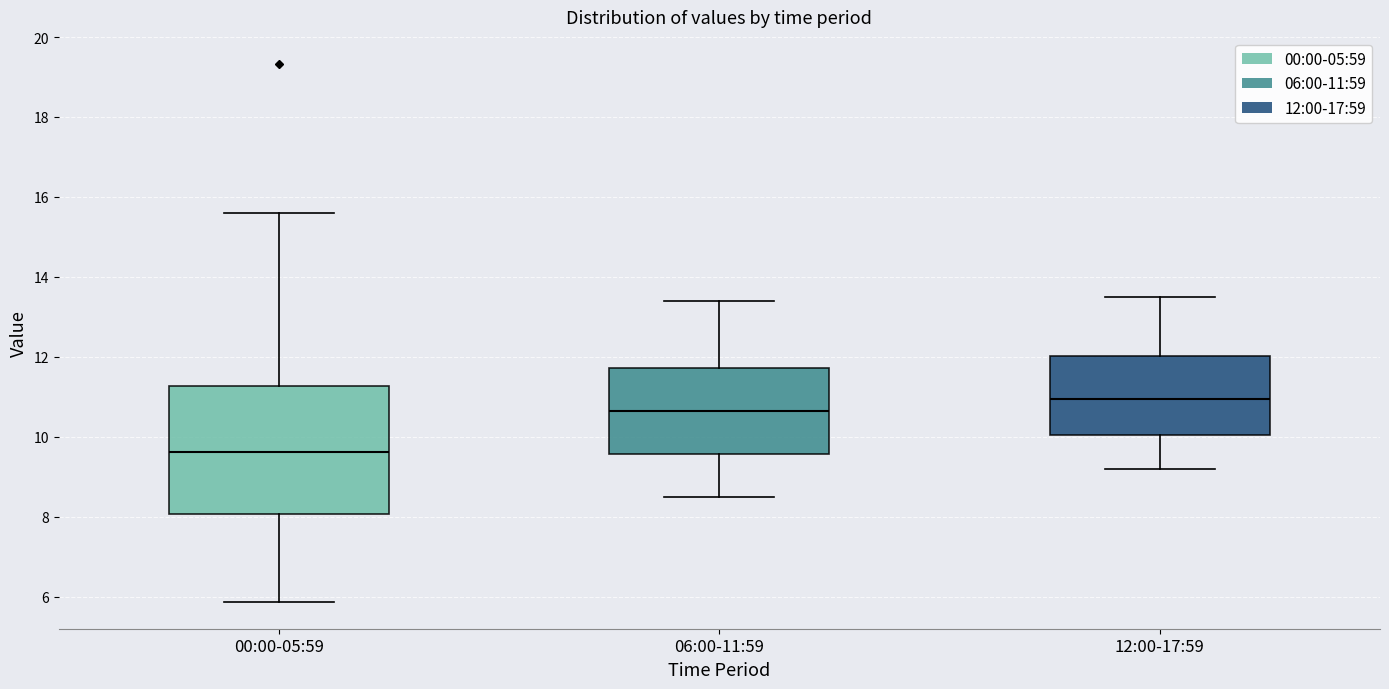

Which box's median line is the highest?

12:00-17:59